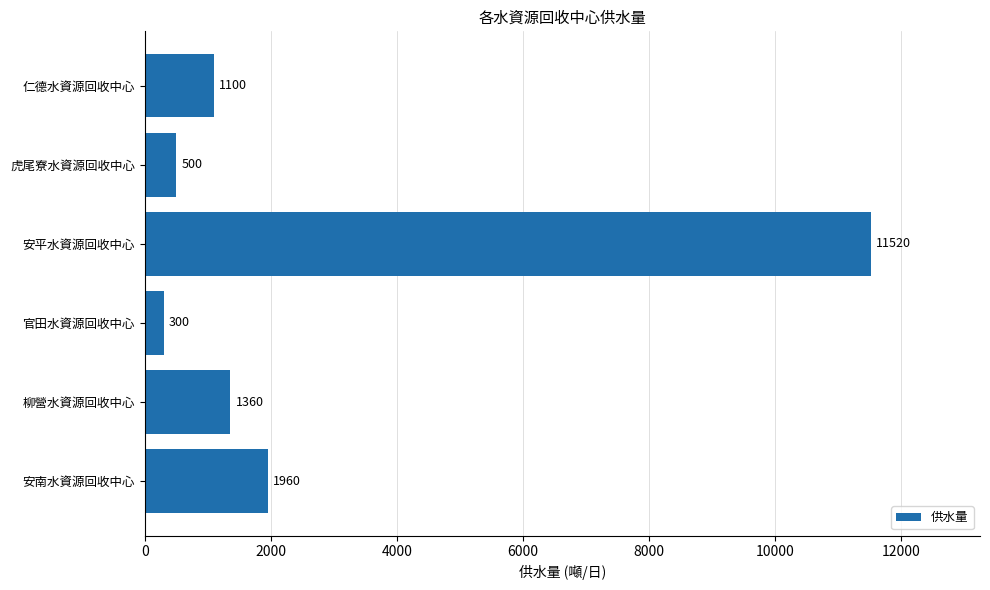

Where is the data nearest to the value 5910?

安南水資源回收中心